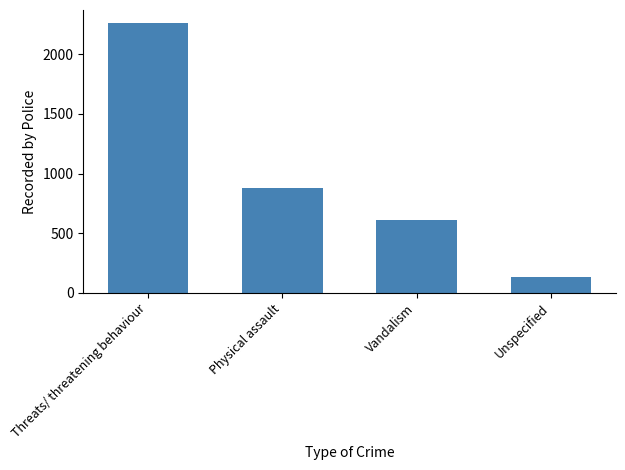

What is the sum of the values at Physical assault and Unspecified?

1018